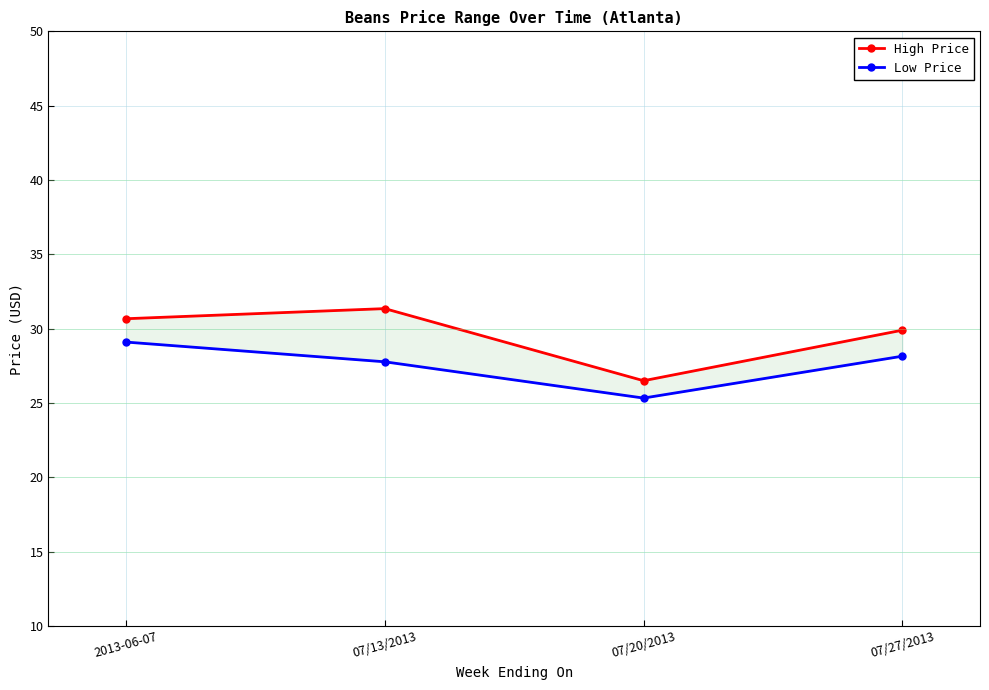

Rank the series at 07/13/2013 from highest to lowest value.

High Price, Low Price